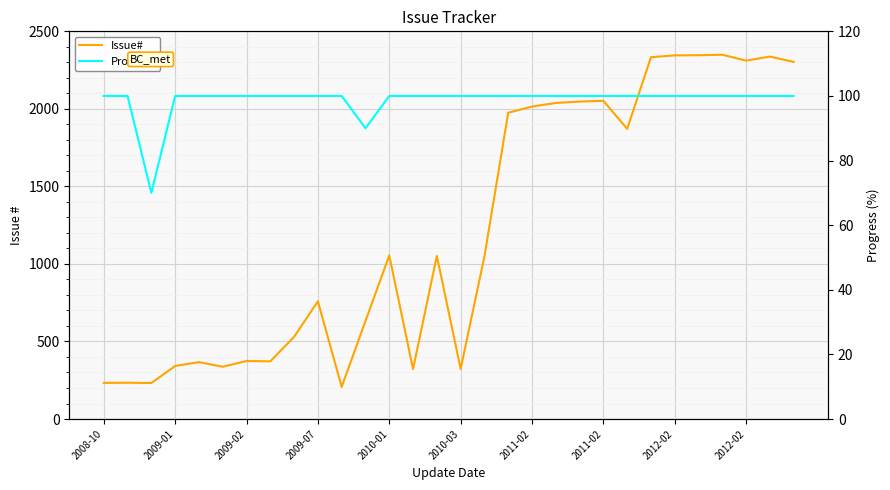

Is it true that Progress equals 100 at 14?

True